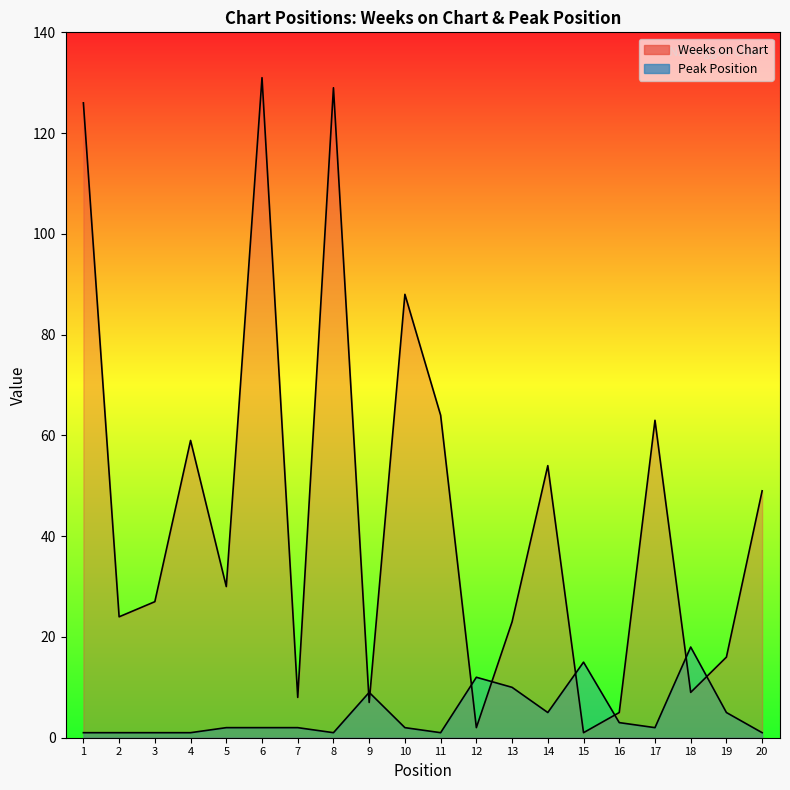

Count the number of data series in this chart.

2